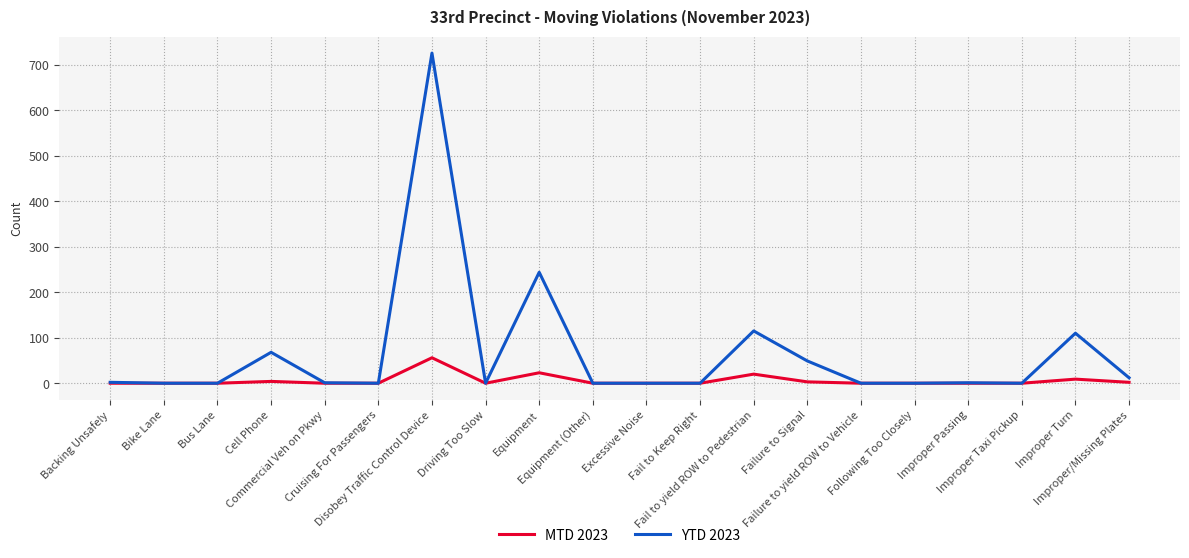

At which label does YTD 2023 reach its peak?

Disobey Traffic Control Device